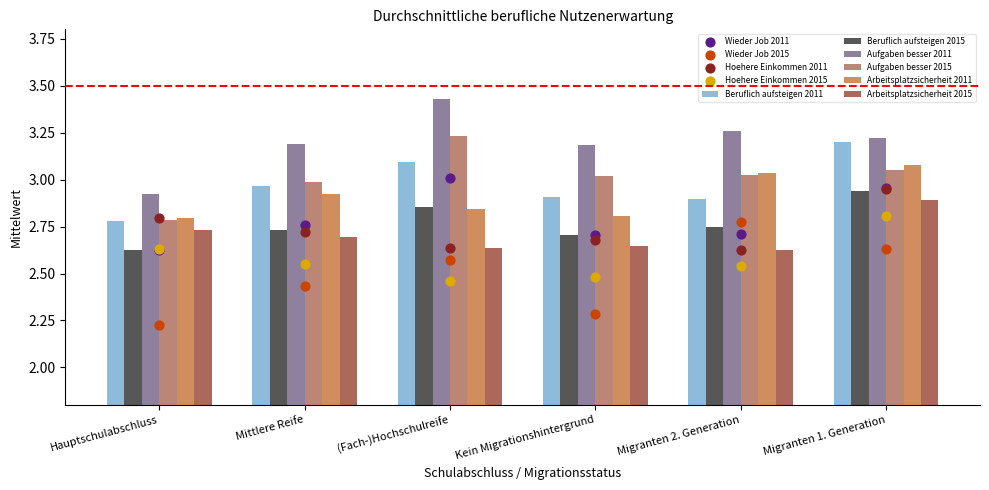

At which category is the sum across all series the highest?

Migranten 1. Generation